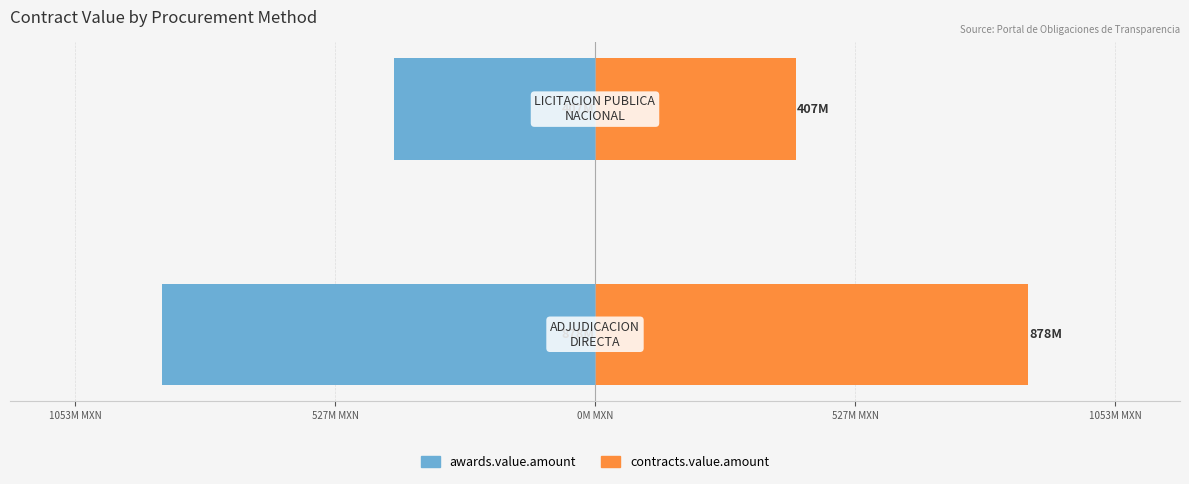

Which series changed the most between 1053M MXN and 527M MXN?

awards.value.amount